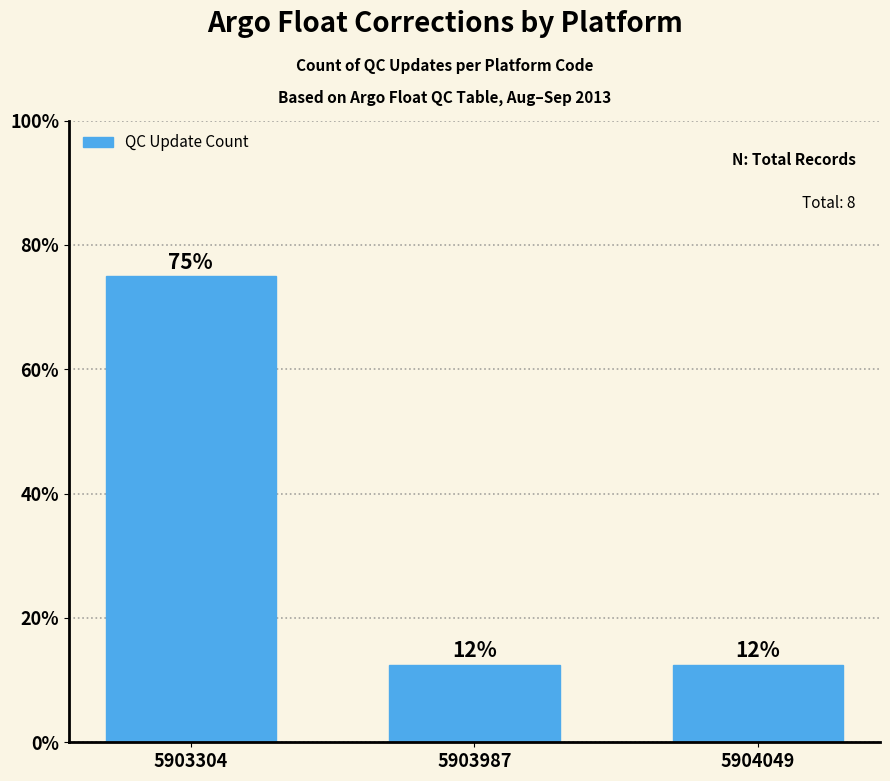

Does the chart contain any negative values?

No